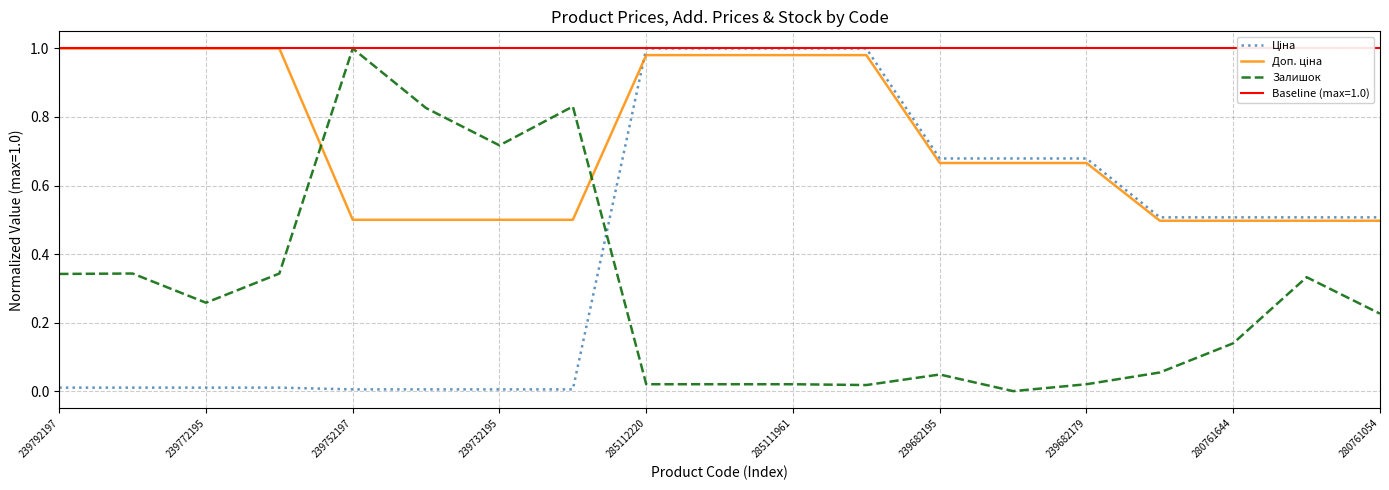

Where is Залишок nearest to the value 0?

13